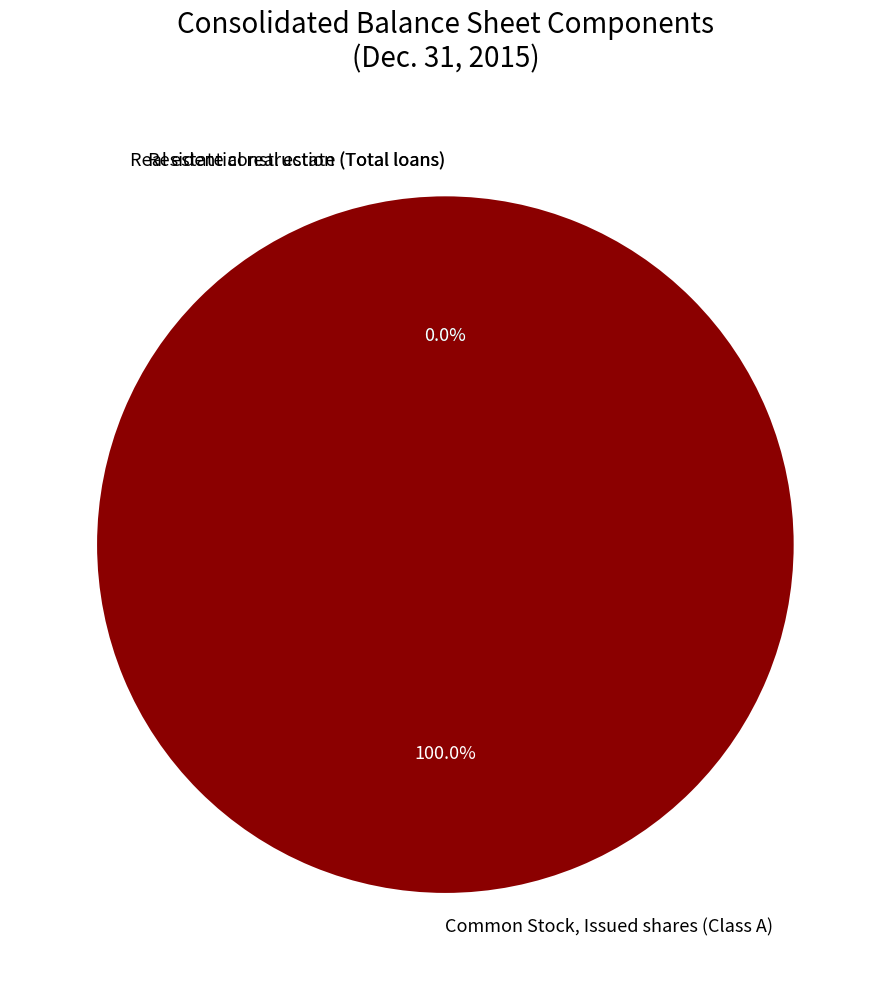

How many slices are in this pie chart?

3